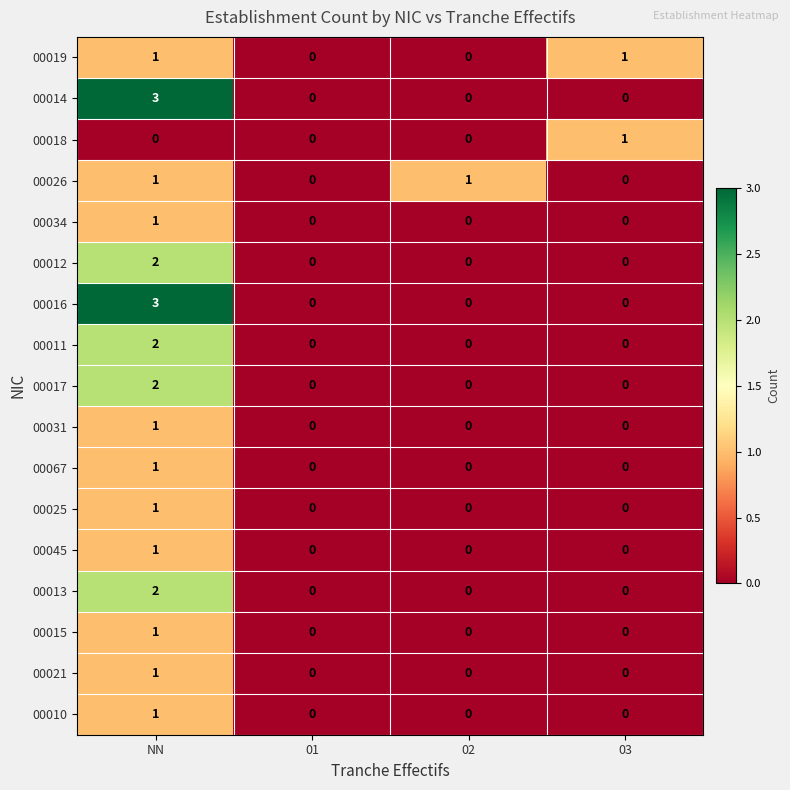

At which category does the chart reach its peak across all series?

NN